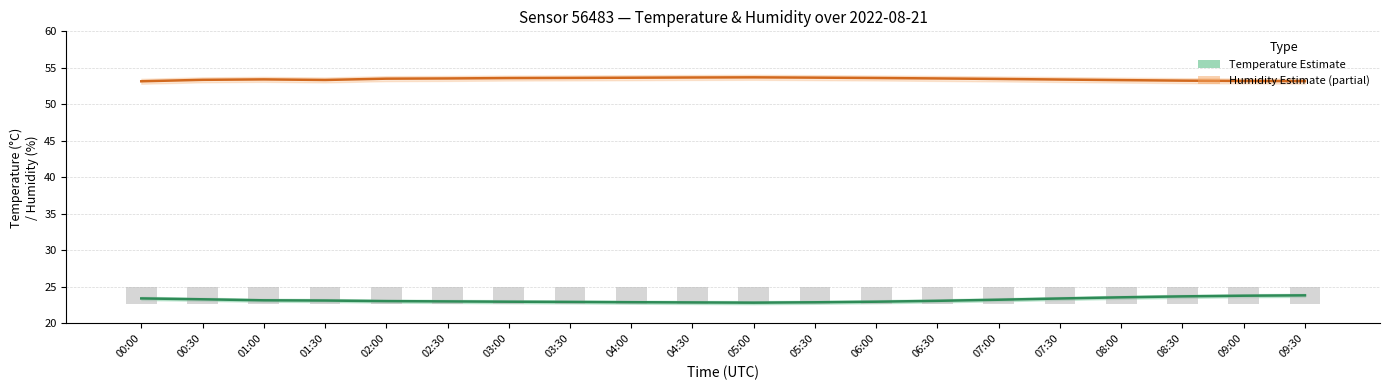

True or false: Humidity Estimate has a value of 70.1 at 08:30.

False